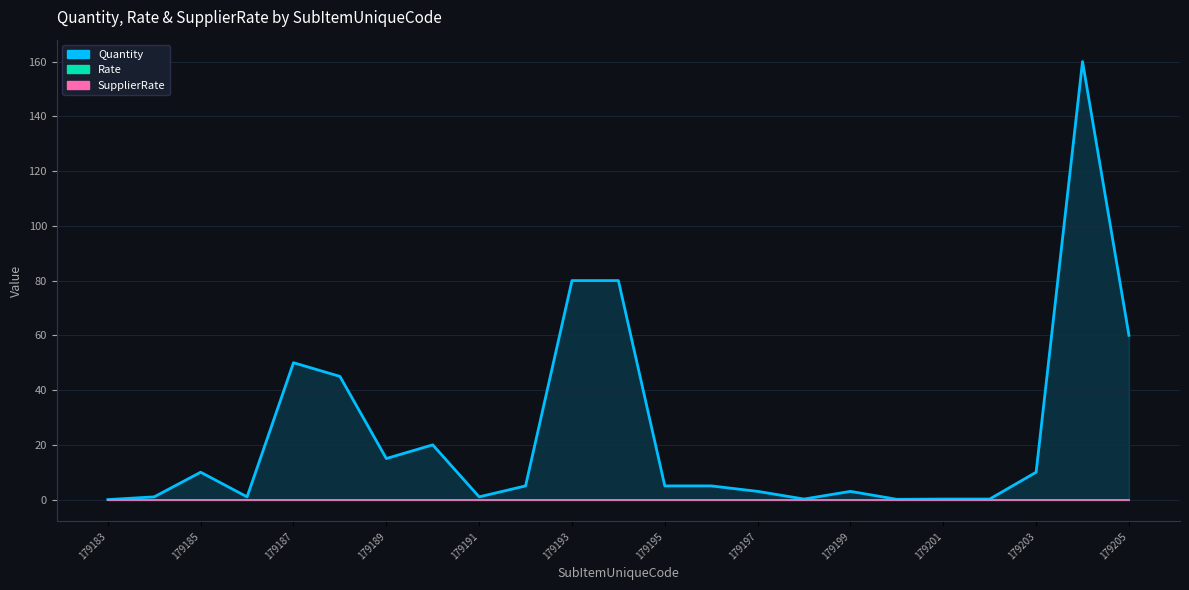

Reading left to right, transcribe all the data shown in this chart.

Quantity: 0.0	1.0	10.0	1.0	50.0	45.0	15.0	20.0	1.0	5.0	80.0	80.0	5.0	5.0	3.0	0.2	3.0	0.1	0.2	0.2	10.0	160.0	60.0
Rate: 0.0	0.0	0.0	0.0	0.0	0.0	0.0	0.0	0.0	0.0	0.0	0.0	0.0	0.0	0.0	0.0	0.0	0.0	0.0	0.0	0.0	0.0	0.0
SupplierRate: 0.0	0.0	0.0	0.0	0.0	0.0	0.0	0.0	0.0	0.0	0.0	0.0	0.0	0.0	0.0	0.0	0.0	0.0	0.0	0.0	0.0	0.0	0.0